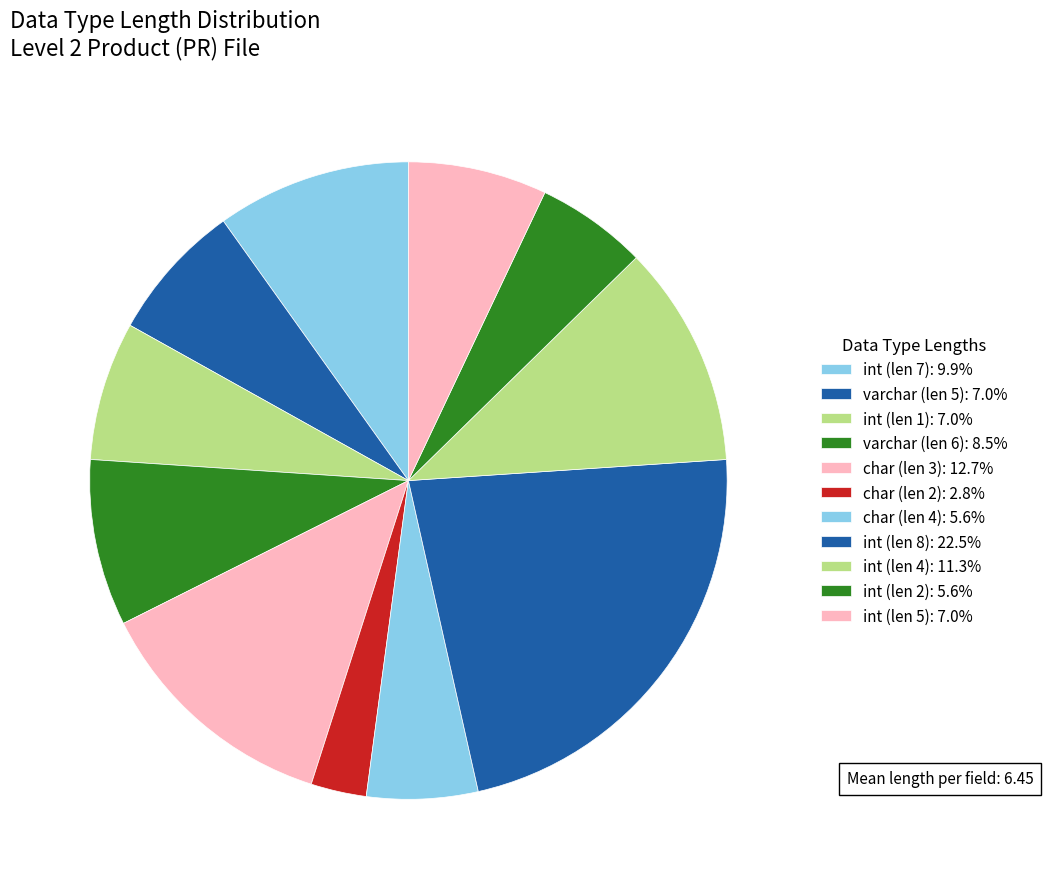

How many slices are in this pie chart?

11